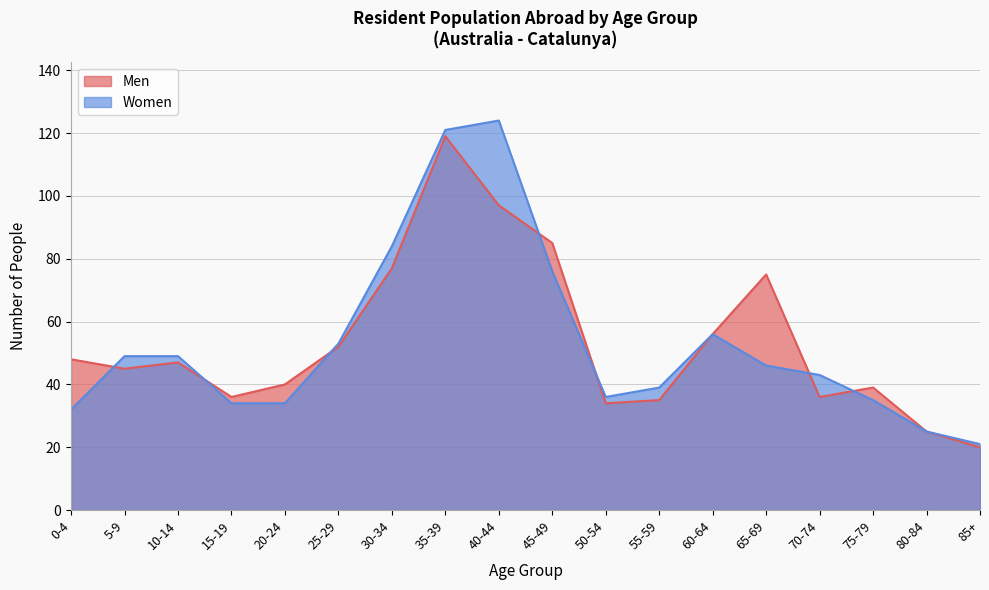

How many interior local peaks does the Women series have?

2